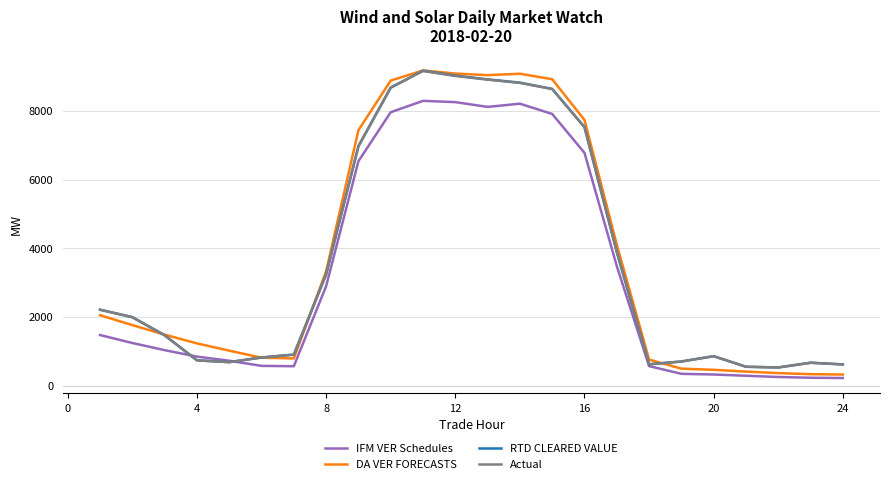

True or false: Actual and DA VER FORECASTS intersect in this chart.

True